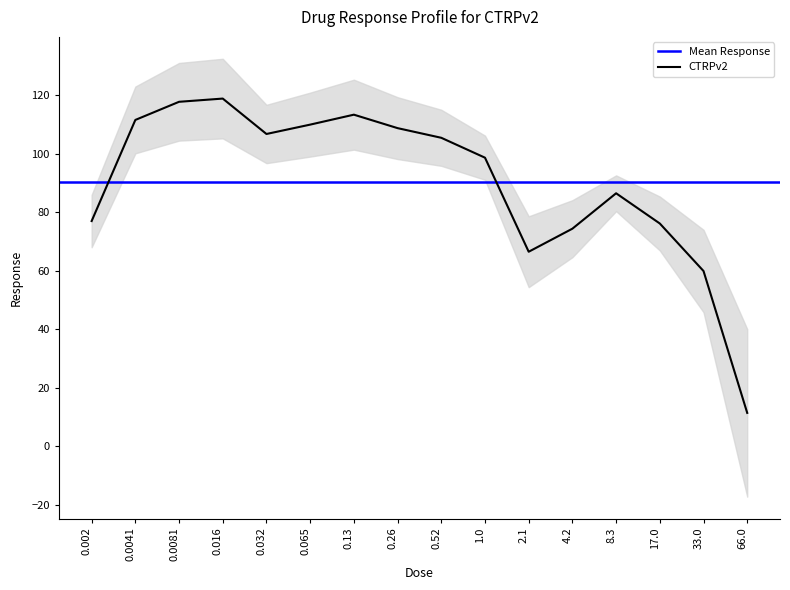

What is the change in value from 0.032 to 33.0?

-46.8